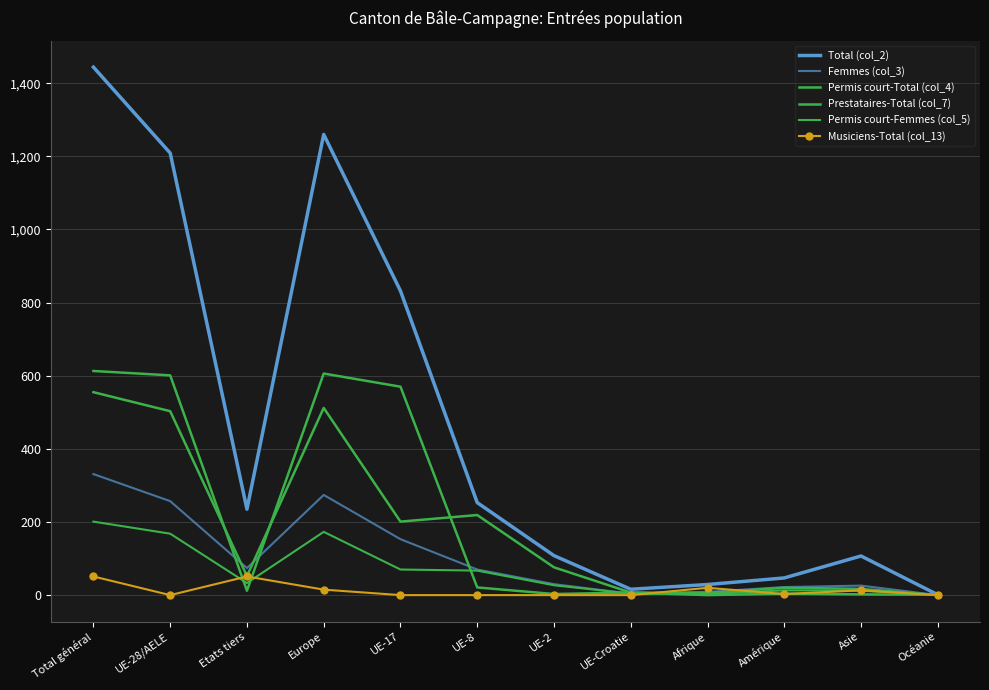

What is the label of the 12th point from the left?

Océanie